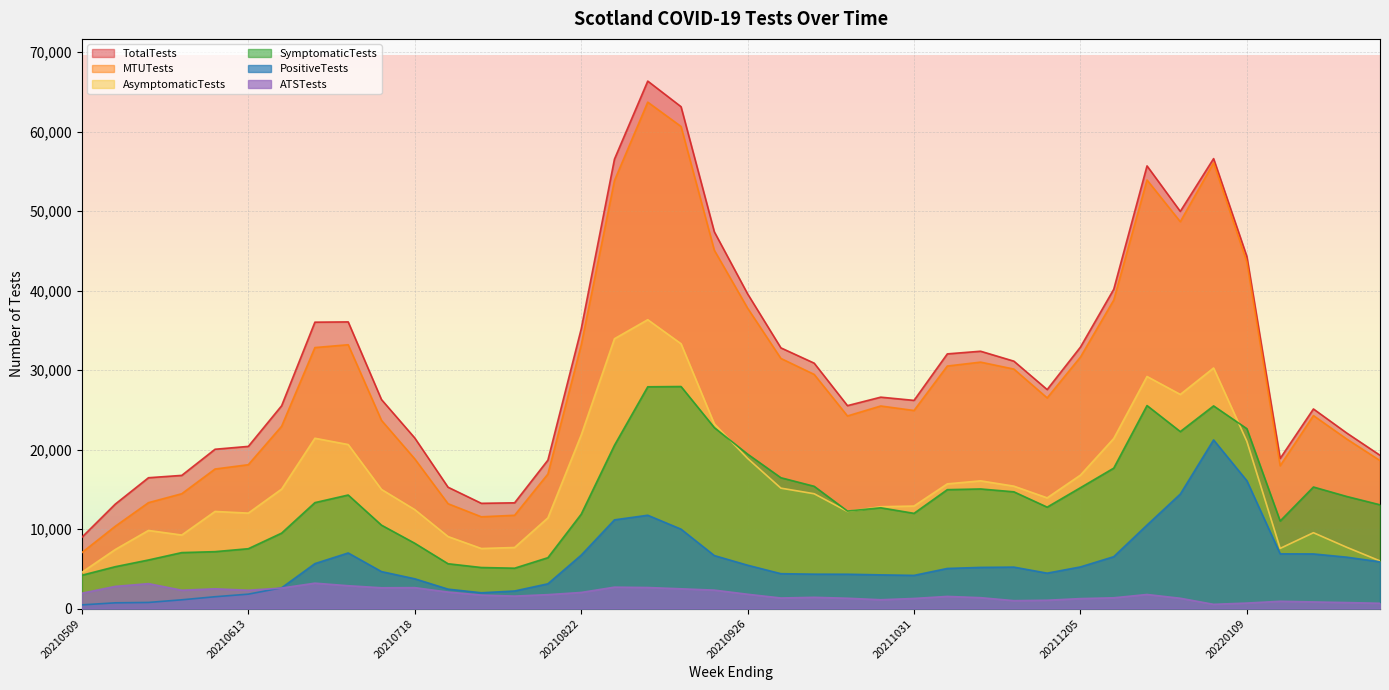

Reading left to right, transcribe all the data shown in this chart.

TotalTests: 8974	13134	16459	16753	20041	20402	25513	36028	36063	26293	21461	15266	13240	13303	18673	35164	56540	66356	63135	47395	39591	32796	30873	25528	26594	26188	32038	32372	31123	27550	32892	40162	55687	49965	56603	44286	18881	25109	22083	19284
SymptomaticTests: 4193	5264	6111	7041	7159	7530	9490	13326	14284	10493	8215	5638	5164	5078	6399	11864	20540	27898	27933	22763	19431	16459	15380	12263	12678	11978	14958	15046	14687	12758	15204	17664	25538	22263	25495	22626	11013	15291	14101	13054
AsymptomaticTests: 4565	7421	9826	9249	12216	12007	15028	21424	20634	14987	12445	9058	7555	7683	11407	21824	33945	36336	33314	23228	18888	15148	14444	12216	12810	12897	15686	16068	15398	13926	16786	21392	29194	26937	30263	21037	7567	9542	7709	5992
MTUTests: 7042	10346	13323	14446	17554	18098	22932	32833	33190	23677	18829	13190	11545	11735	16922	33138	53845	63708	60648	45075	37791	31466	29457	24229	25484	24917	30509	31001	30128	26503	31638	38806	53916	48668	56070	43595	17965	24275	21330	18618
PositiveTests: 465	721	770	1103	1489	1814	2611	5655	6995	4651	3746	2442	1985	2211	3116	6717	11160	11740	9988	6666	5454	4388	4327	4319	4240	4174	5045	5178	5215	4454	5239	6526	10504	14403	21214	16078	6886	6872	6466	5876
ATSTests: 1932	2788	3136	2307	2487	2304	2581	3195	2873	2616	2632	2076	1695	1568	1751	2026	2695	2648	2487	2320	1800	1330	1416	1299	1110	1271	1529	1371	995	1047	1254	1356	1771	1297	533	691	916	834	753	666